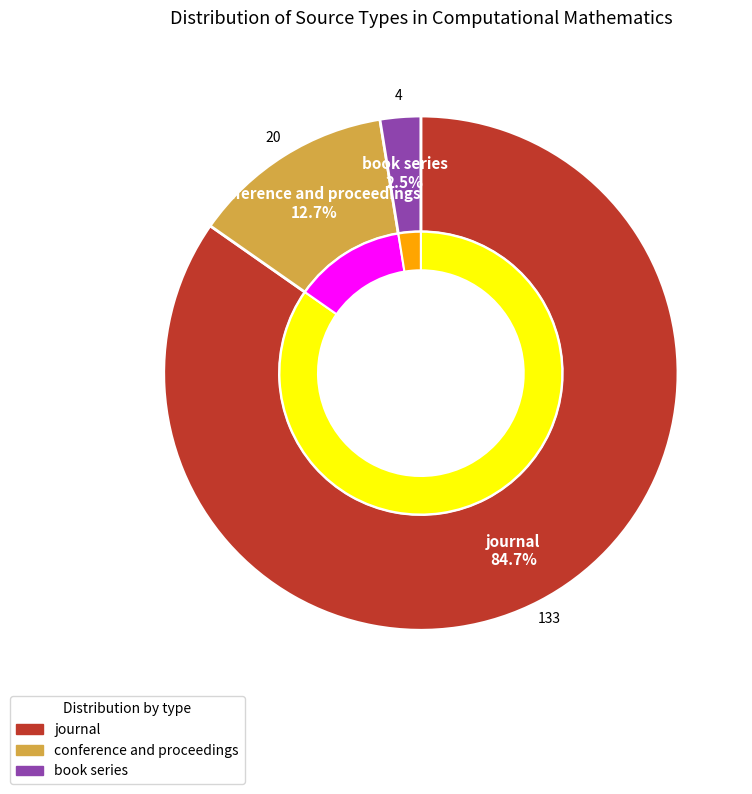

The book series slice represents 3% of the pie. True or false?

True